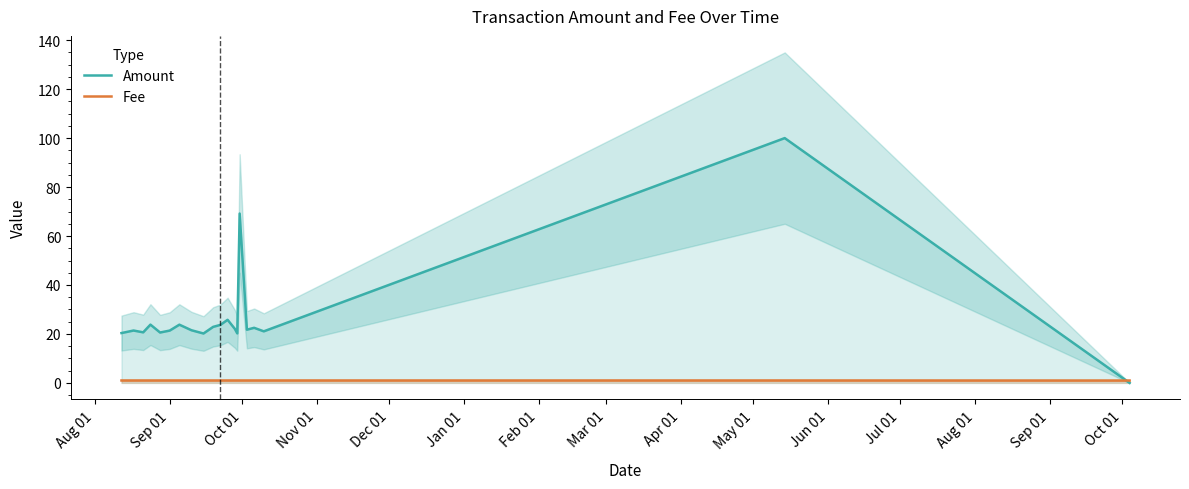

What is the approximate value of Fee at Nov 01?

1.0